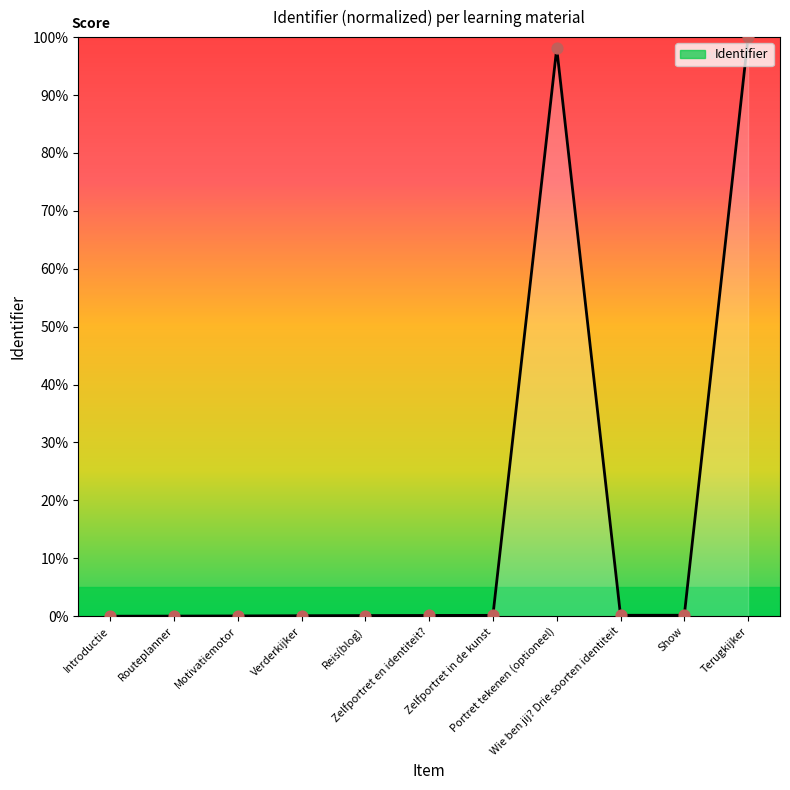

What is the change in value from Routeplanner to Zelfportret in de kunst?

+0.1